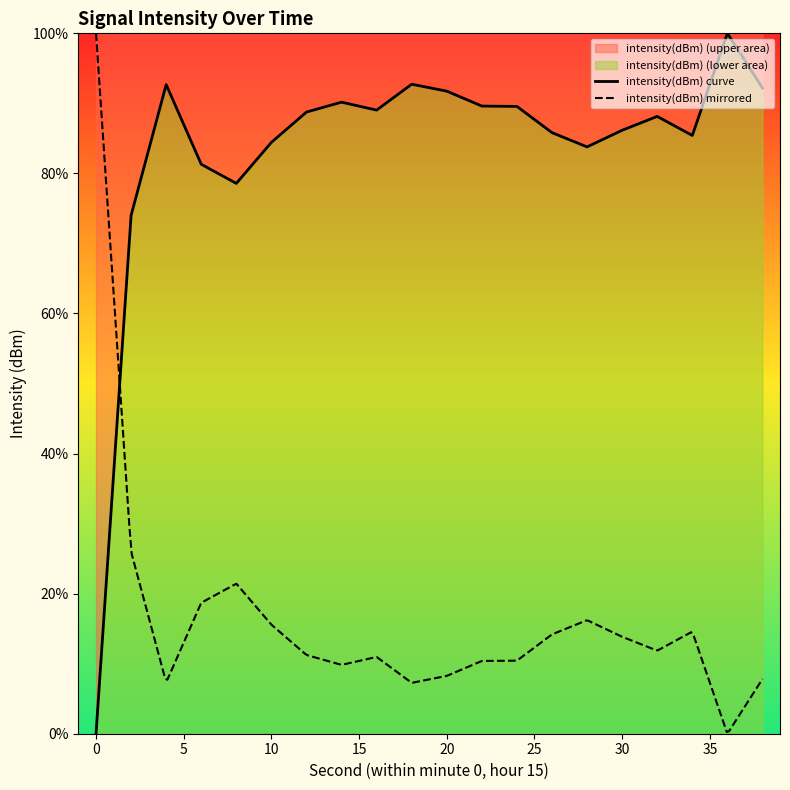

Reading left to right, transcribe all the data shown in this chart.

0=0.0	2=74.0	4=92.7	6=81.3	8=78.6	10=84.4	12=88.8	14=90.2	16=89.0	18=92.7	20=91.7	22=89.6	24=89.6	26=85.8	28=83.8	30=86.2	32=88.1	34=85.4	36=100.0	38=92.2